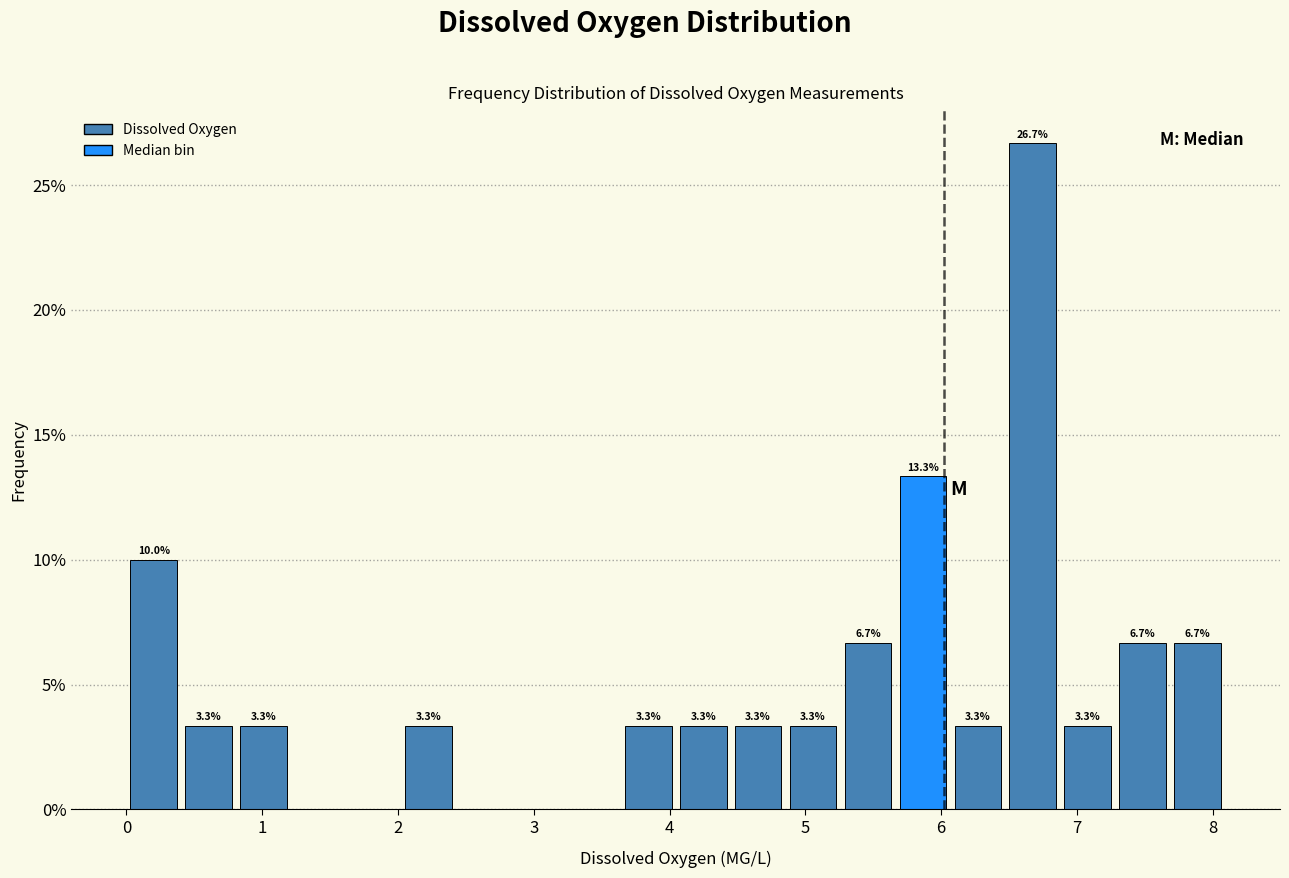

Which range on the x-axis has the tallest bar?

6.5 to 6.9